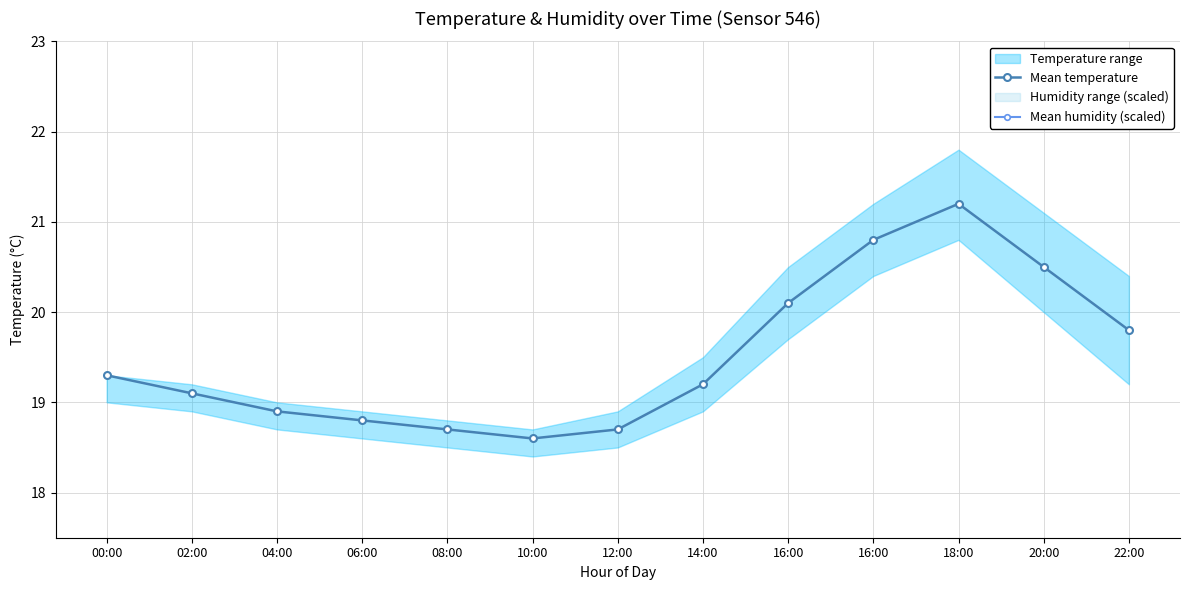

Which category has the lowest value across all series?

10:00